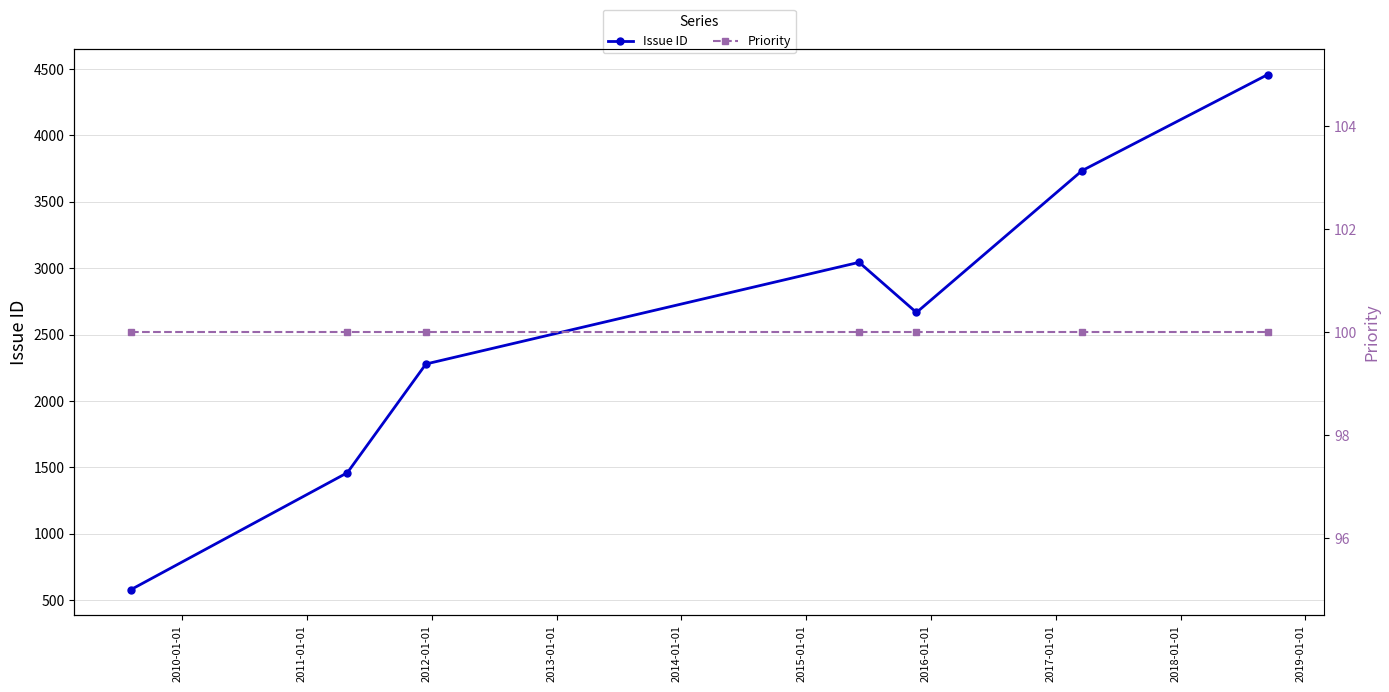

What is the maximum value for Issue ID?

4458